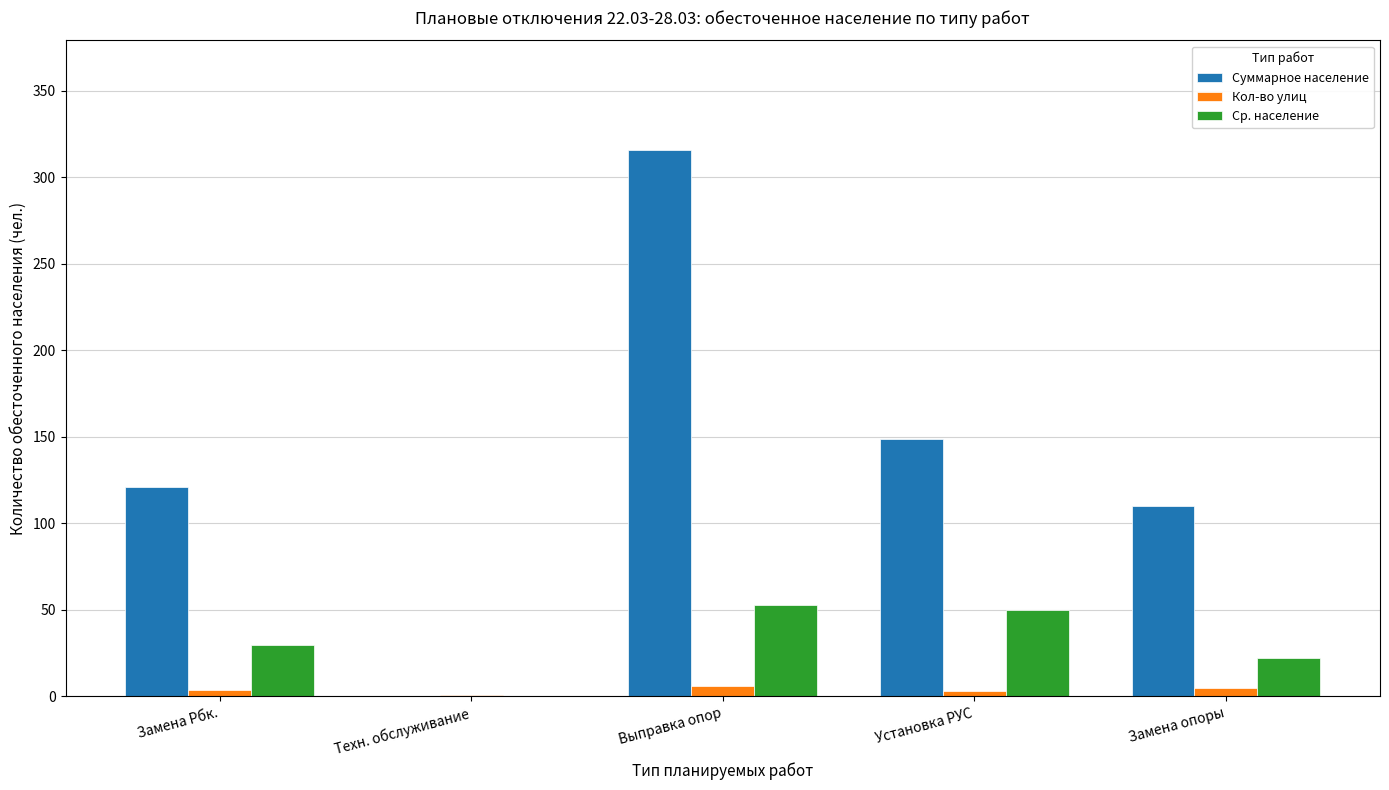

The value of Суммарное население at Установка РУС is 205. True or false?

False